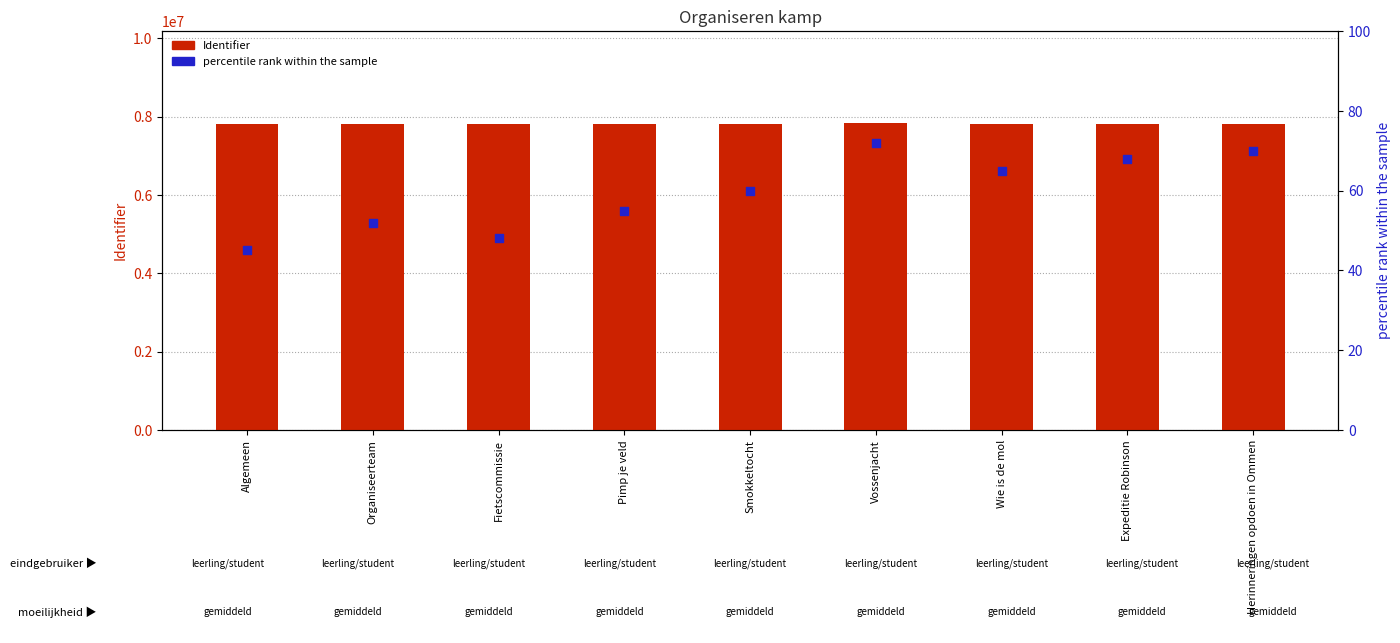

At how many categories does at least one series exceed 5023718?

9